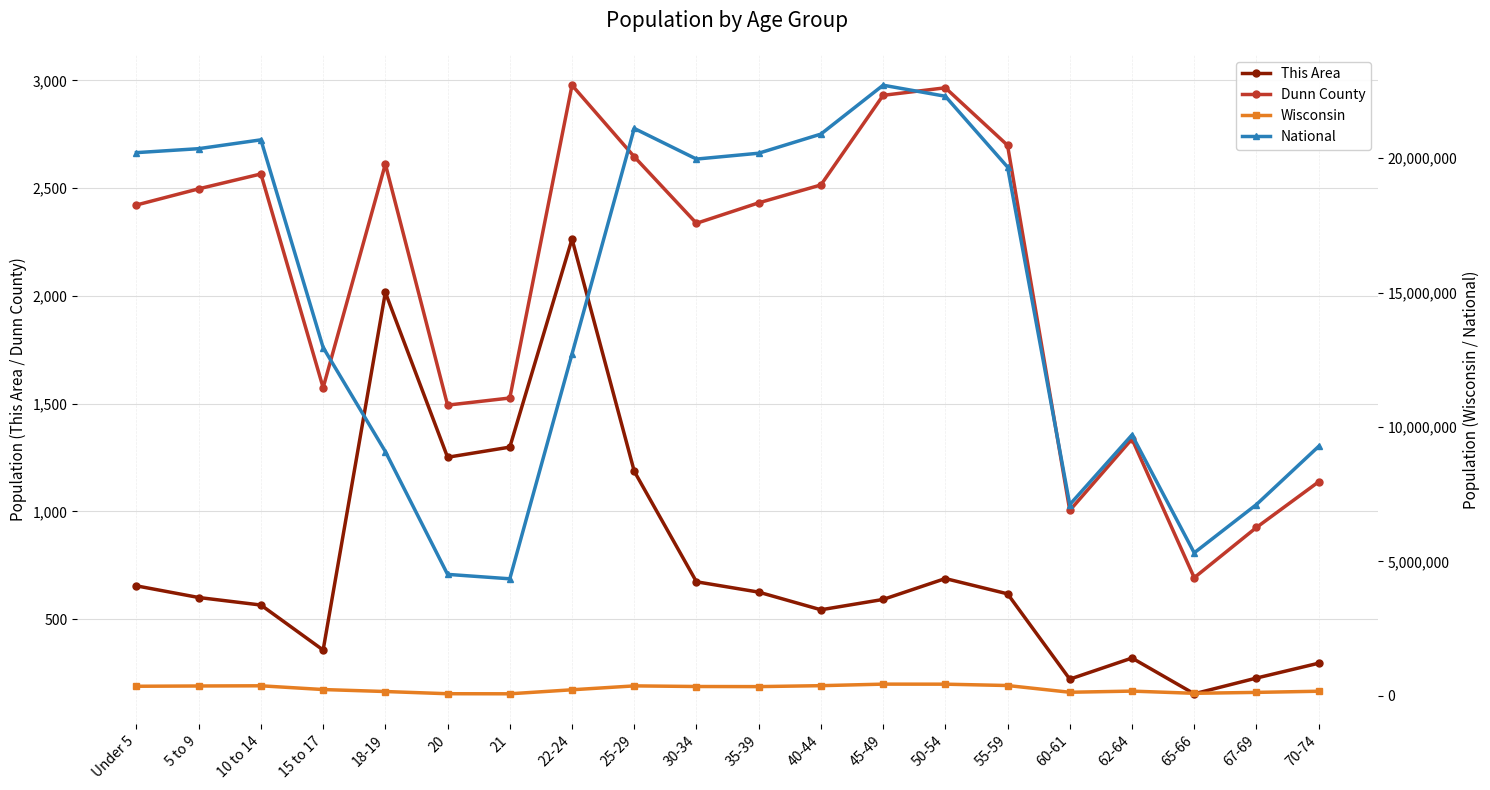

What is the difference between the maximum and second lowest values in the Dunn County series?

2053